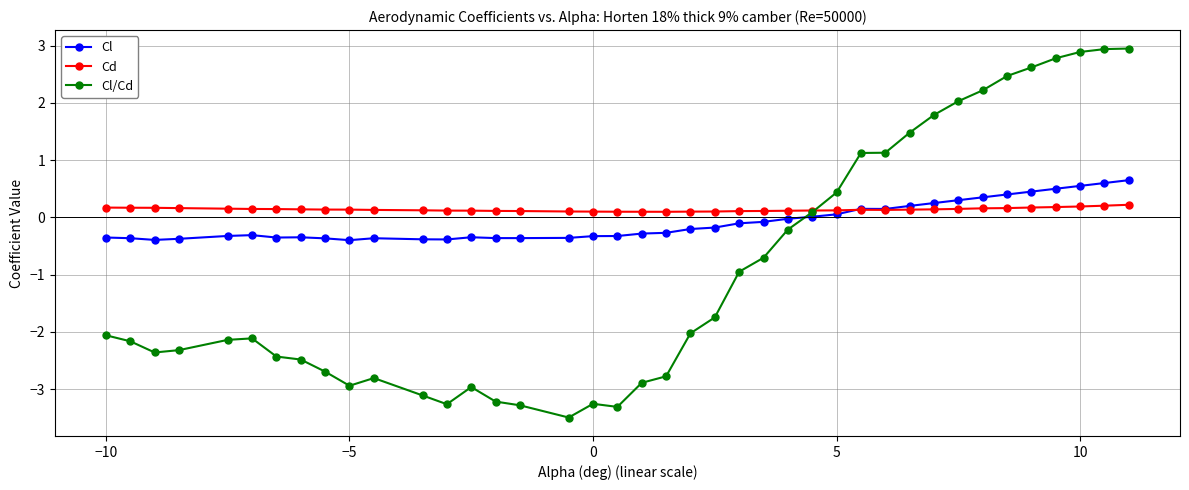

List the series in order of their peak value, lowest first.

Cd, Cl, Cl/Cd